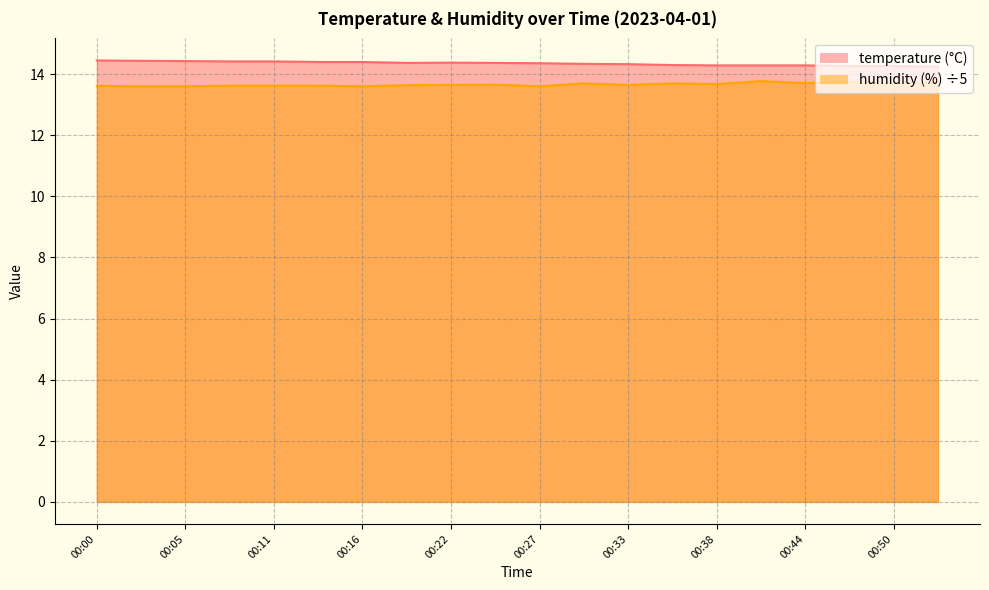

What are all the series names shown in the legend?

temperature, humidity